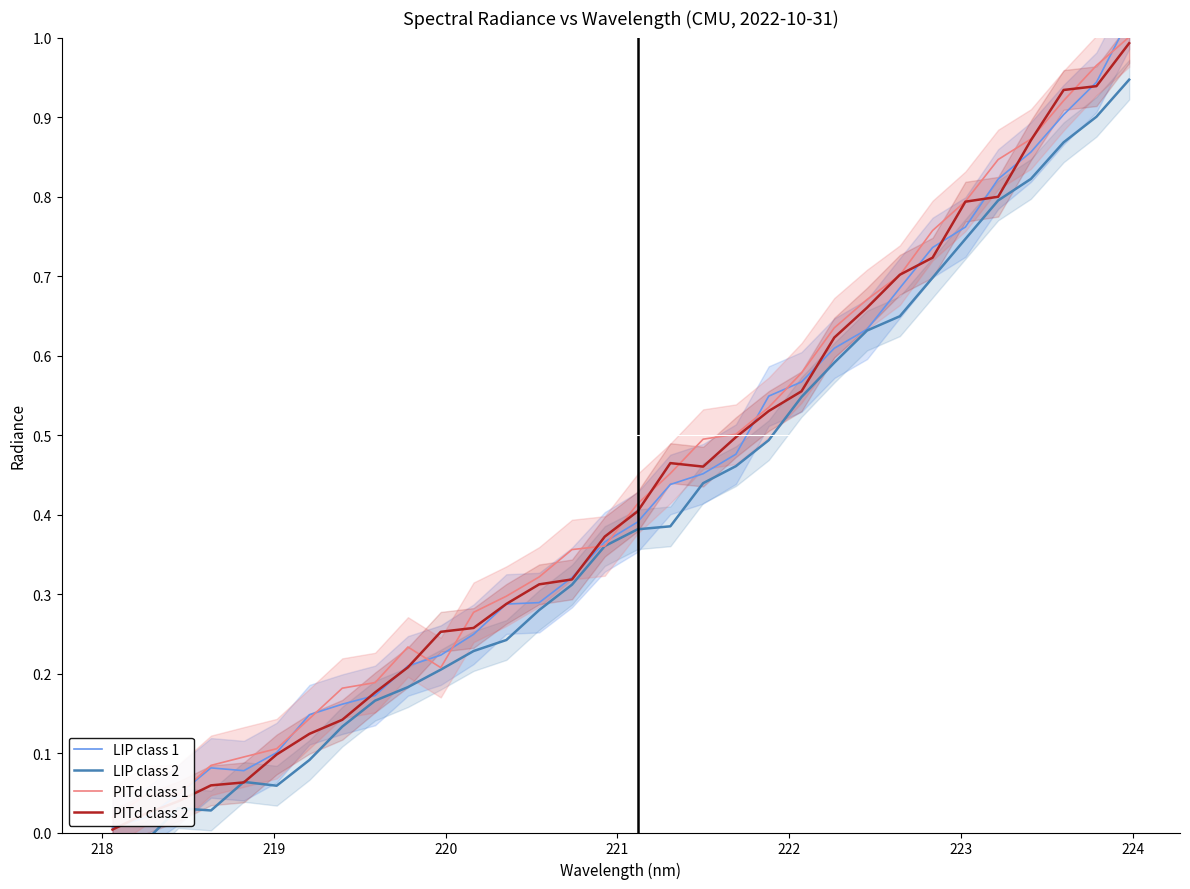

True or false: PITd class 1 has more than 2 points higher than both neighbors.

False